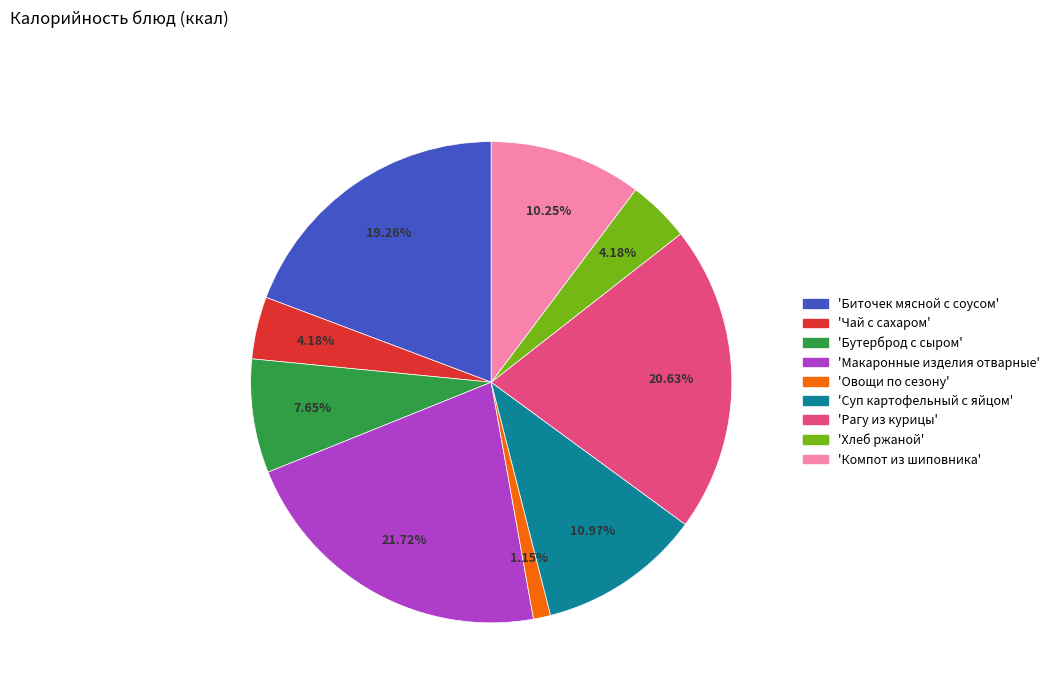

To the nearest percent, what is the difference between the largest and smallest slice percentages?

21%